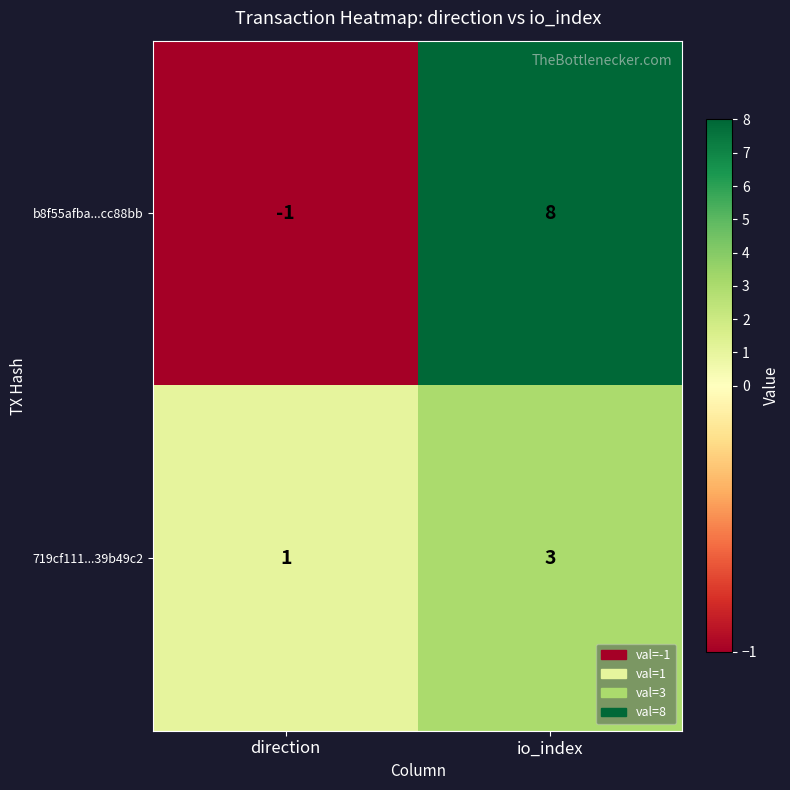

Where is 719cf111...39b49c2 nearest to the value 2?

direction